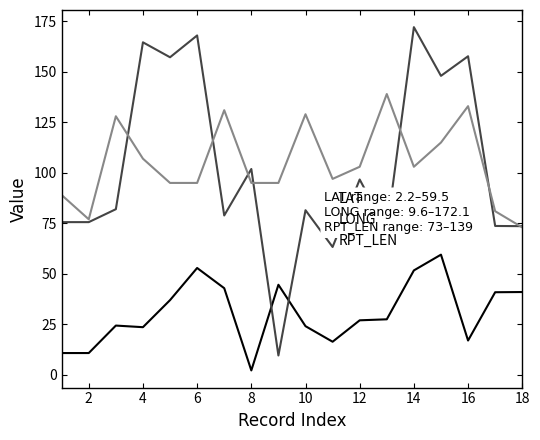

What is the minimum value for LAT?

2.2